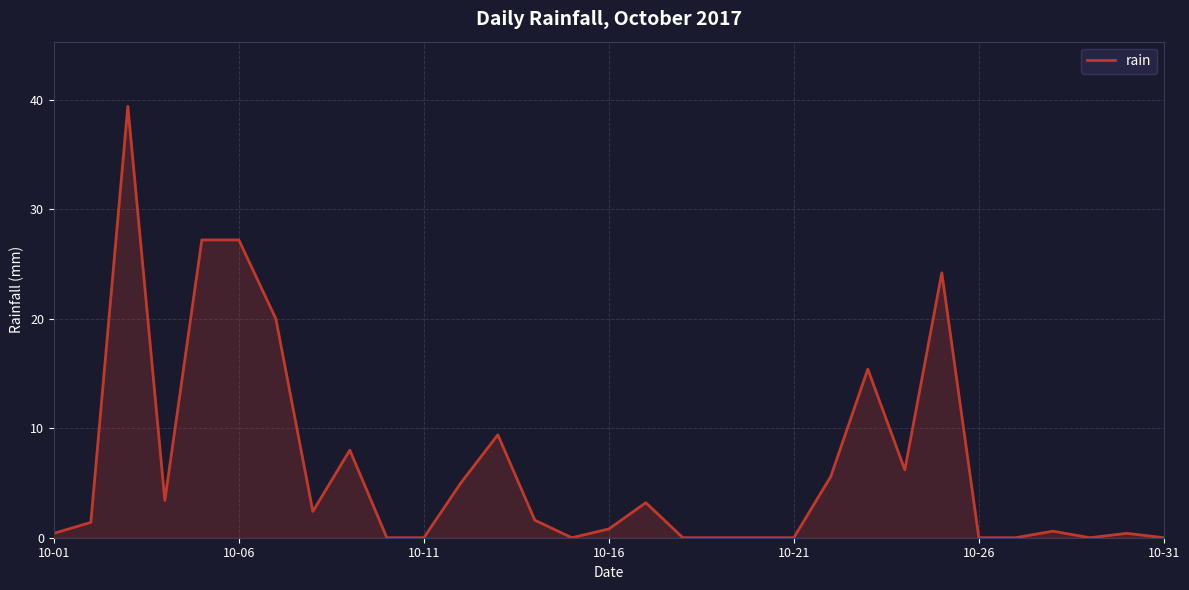

What is the difference between the second highest and second lowest values?

27.2